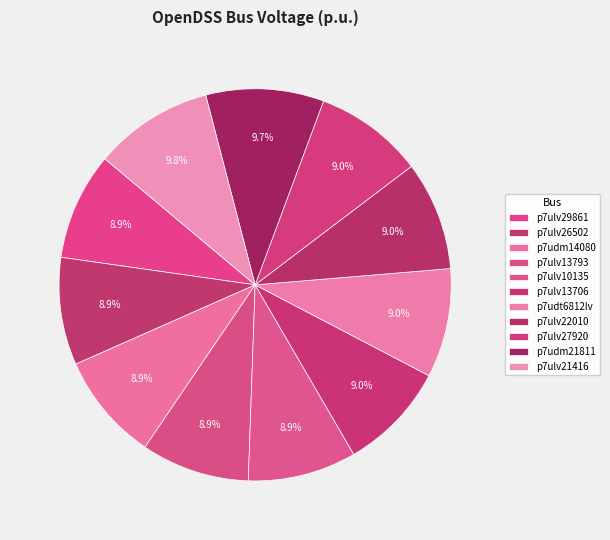

To the nearest percent, what is the average slice percentage?

9%